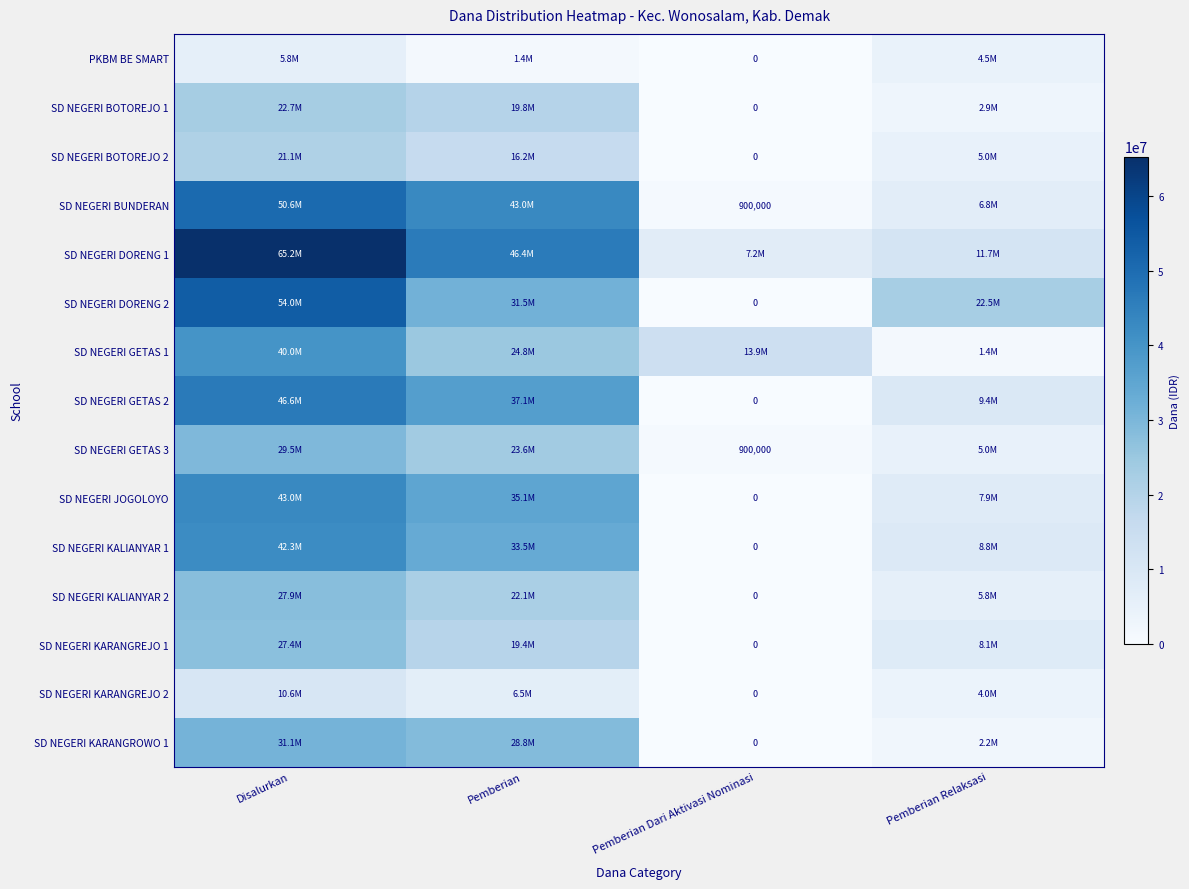

At which label does SD NEGERI KALIANYAR 2 first exceed 22050000?

Disalurkan